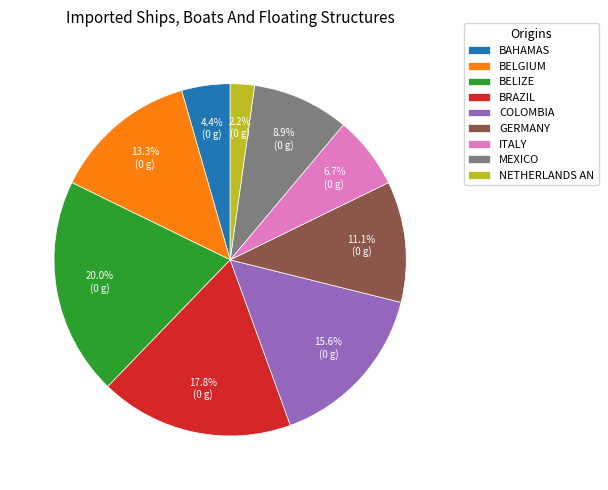

Does any single category account for the majority?

No